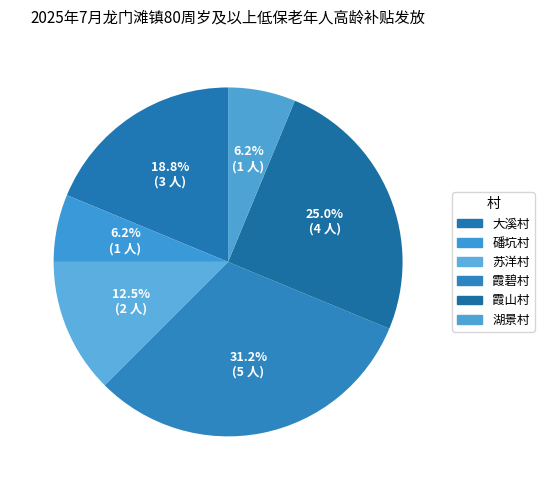

How much of the chart is everything except 霞碧村?

68.8%